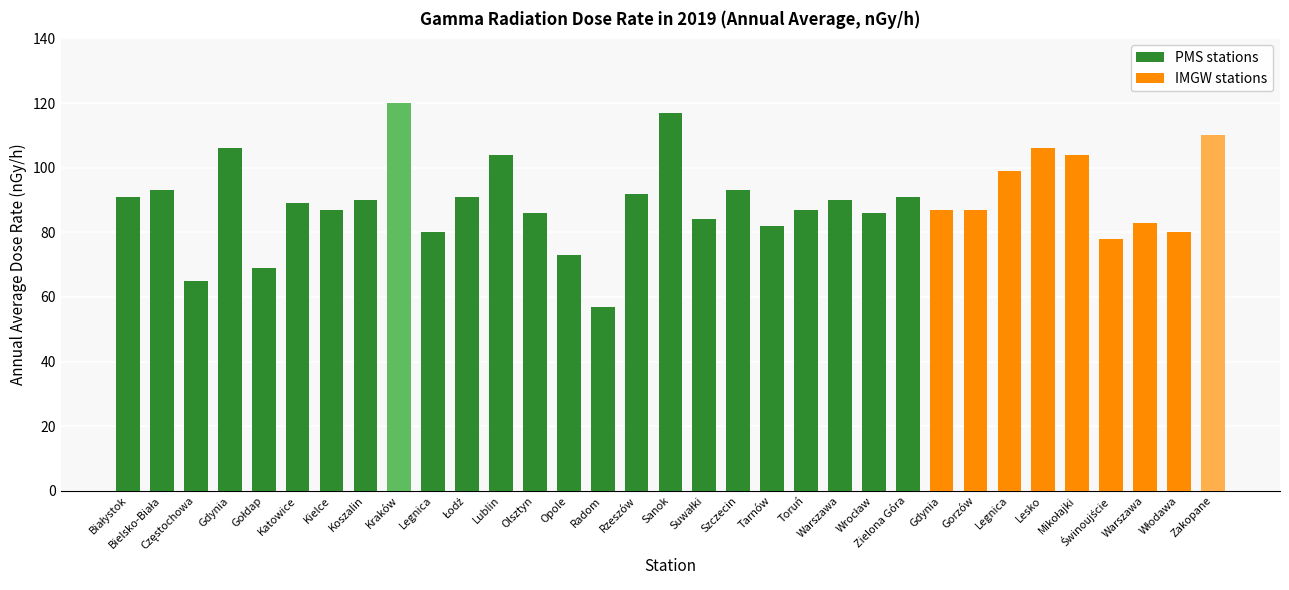

What is the minimum value shown in the chart?

57